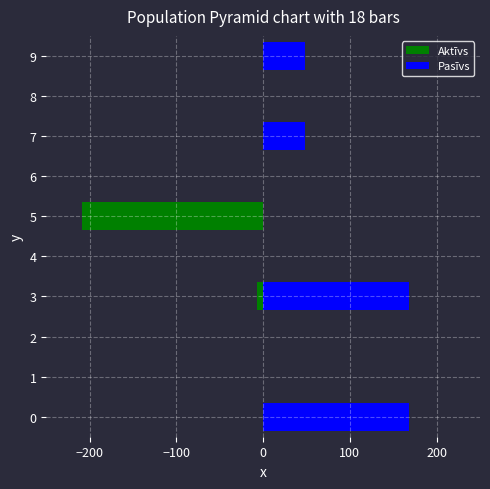

What is the value of the Pasīvs bar at the 8th from the left?

48